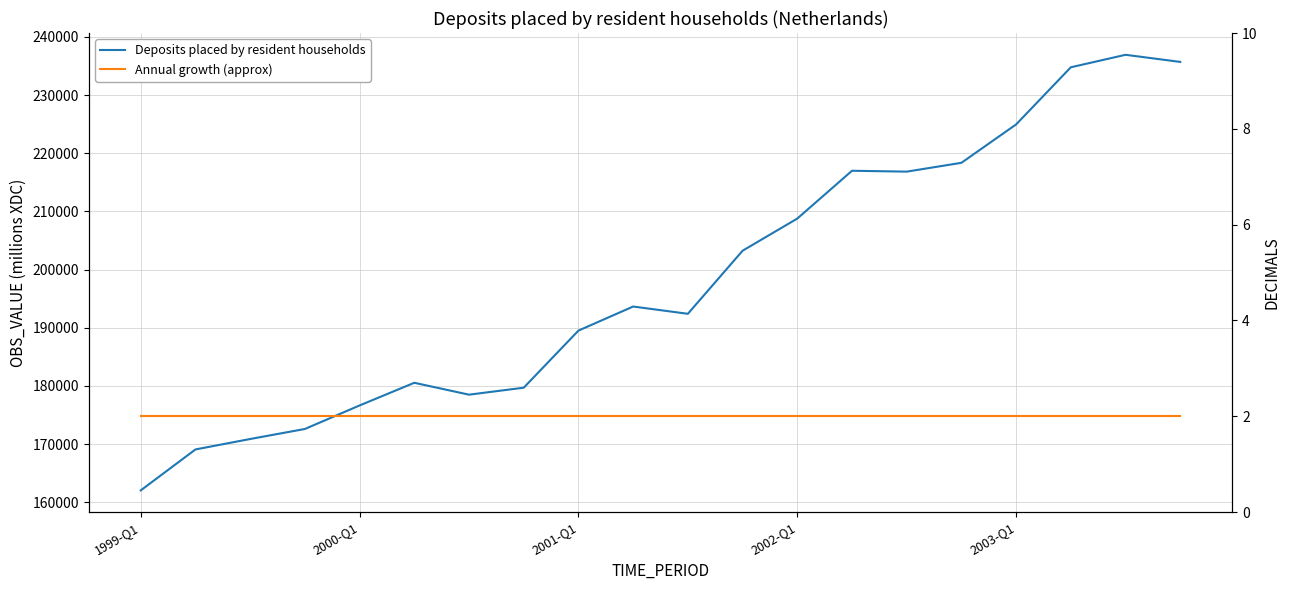

Which series changed the most between 5 and 18?

Deposits placed by resident households